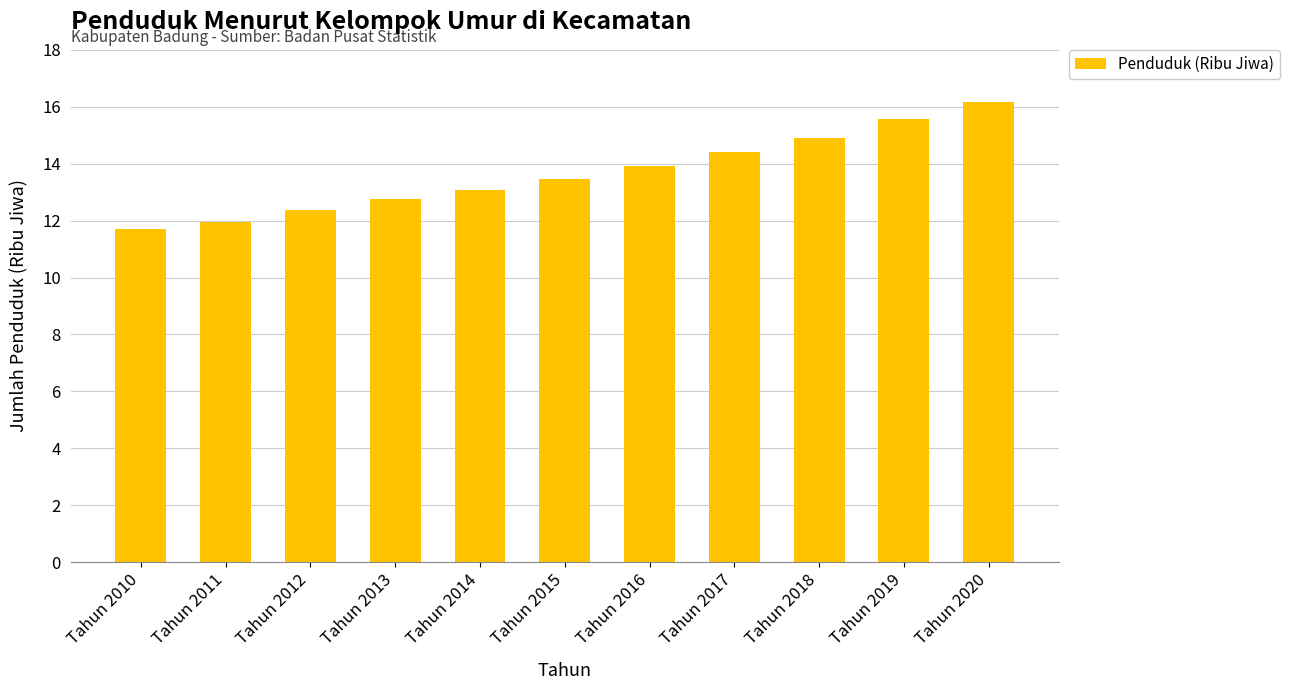

Rank the categories by value from lowest to highest.

Tahun 2010, Tahun 2011, Tahun 2012, Tahun 2013, Tahun 2014, Tahun 2015, Tahun 2016, Tahun 2017, Tahun 2018, Tahun 2019, Tahun 2020